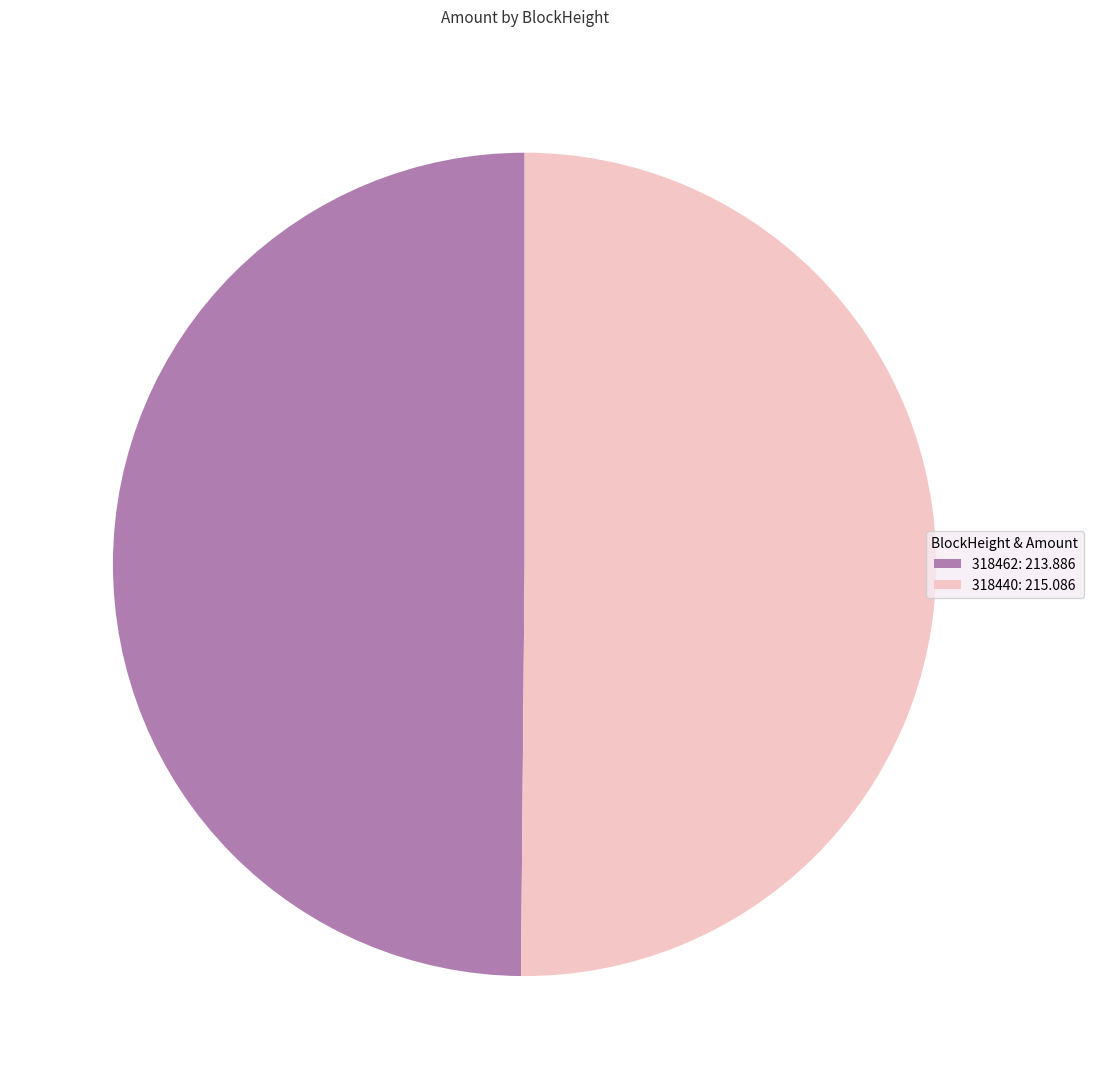

Approximately how many times larger is the value at 318440: 215.086 compared to 318462: 213.886?

1.0